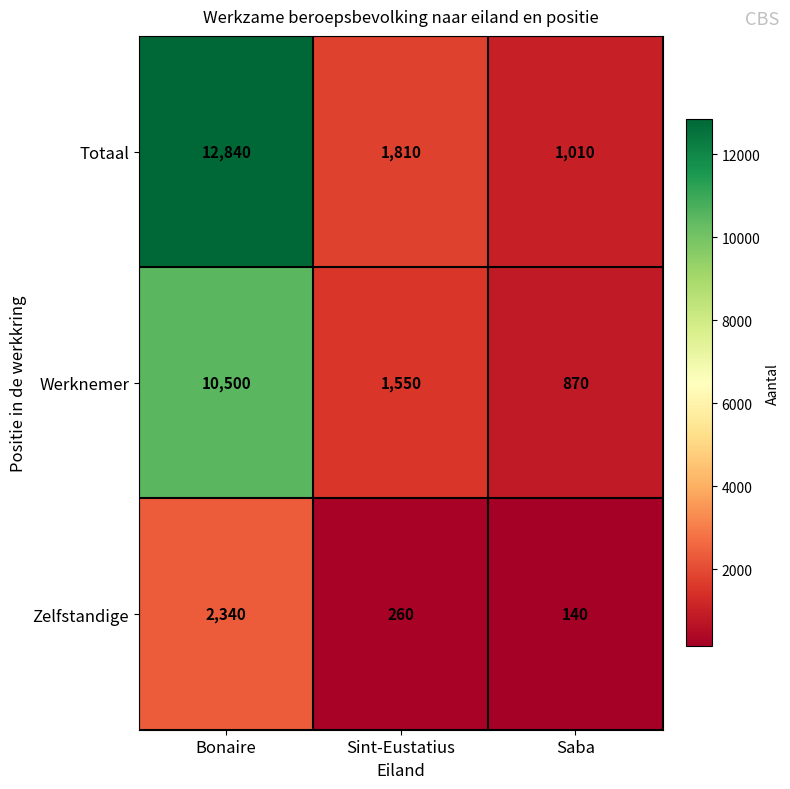

List the series in order of their overall mean, highest first.

Totaal, Werknemer, Zelfstandige